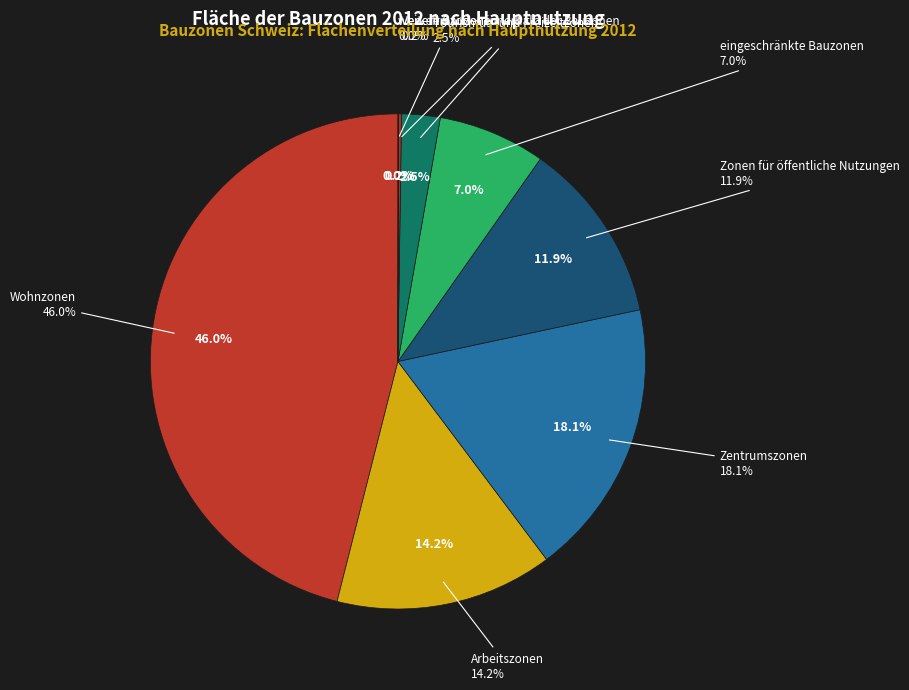

What percentage do Verkehrszonen innerhalb der Bauzonen and Zonen für öffentliche Nutzungen together represent?

12.1%